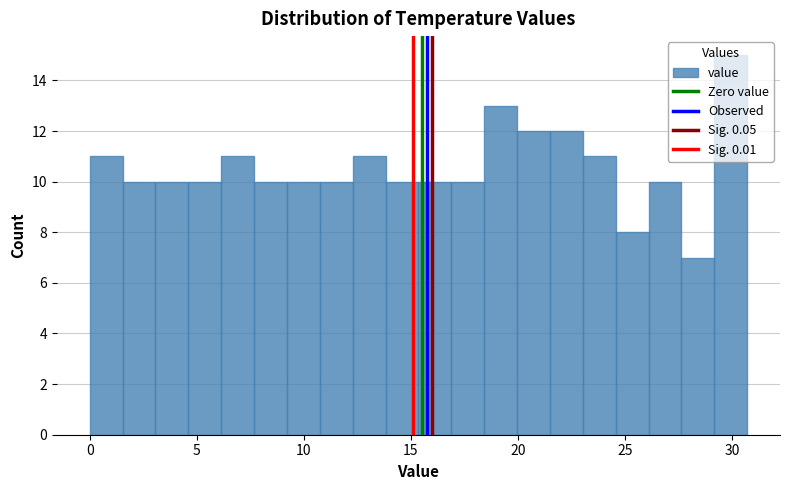

Around what value on the x-axis is the tallest bar? Give the approximate position of its centre, as read against the axis.

30.0